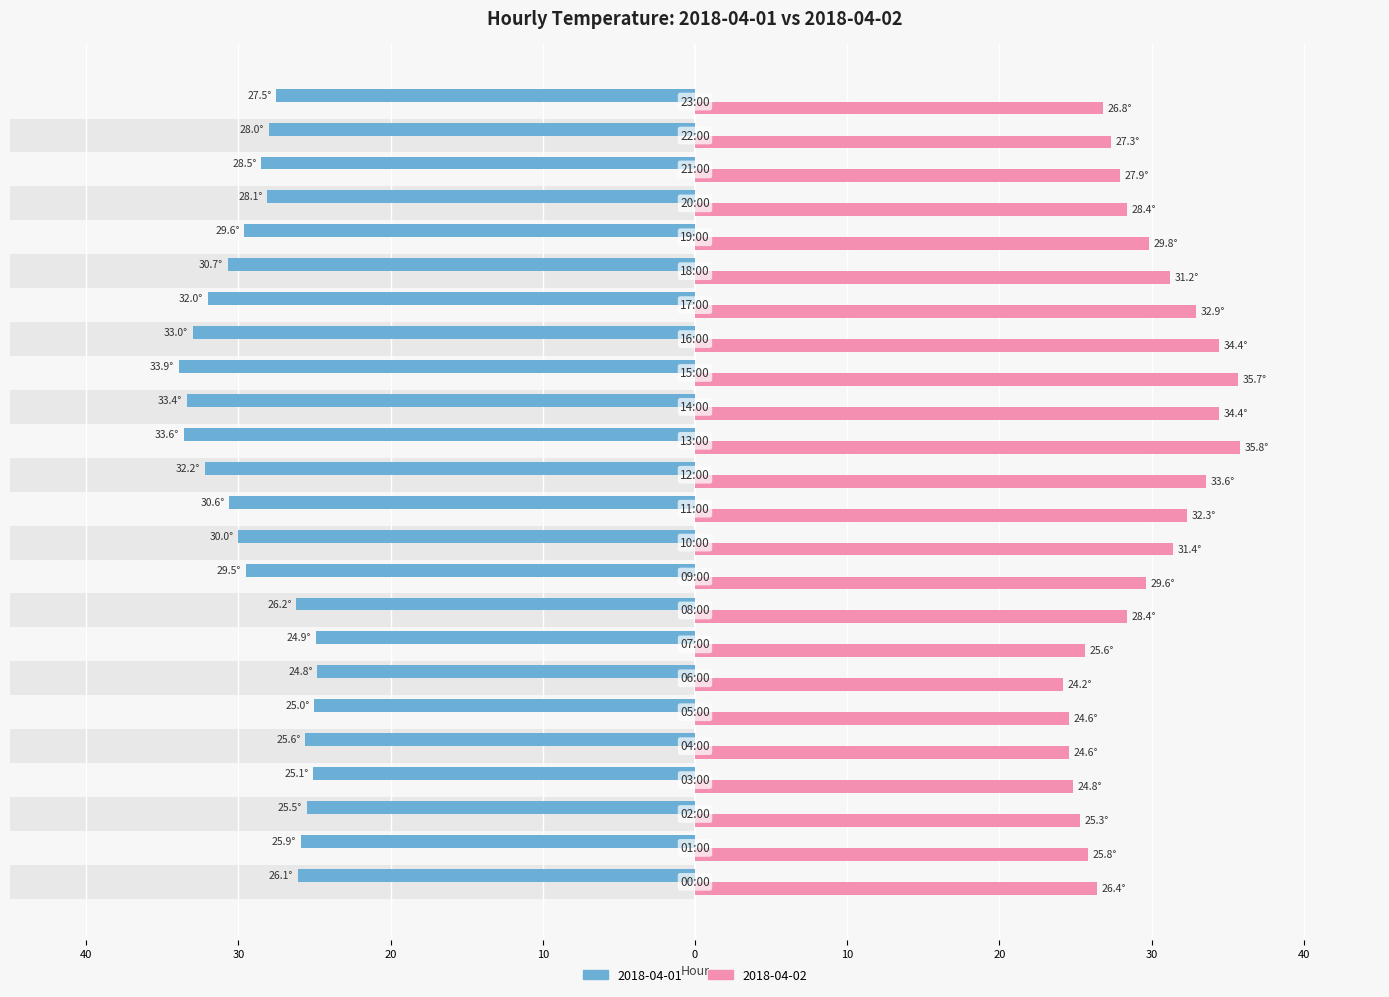

Is it true that 2018-04-01 equals -48.7 at 19:00?

False